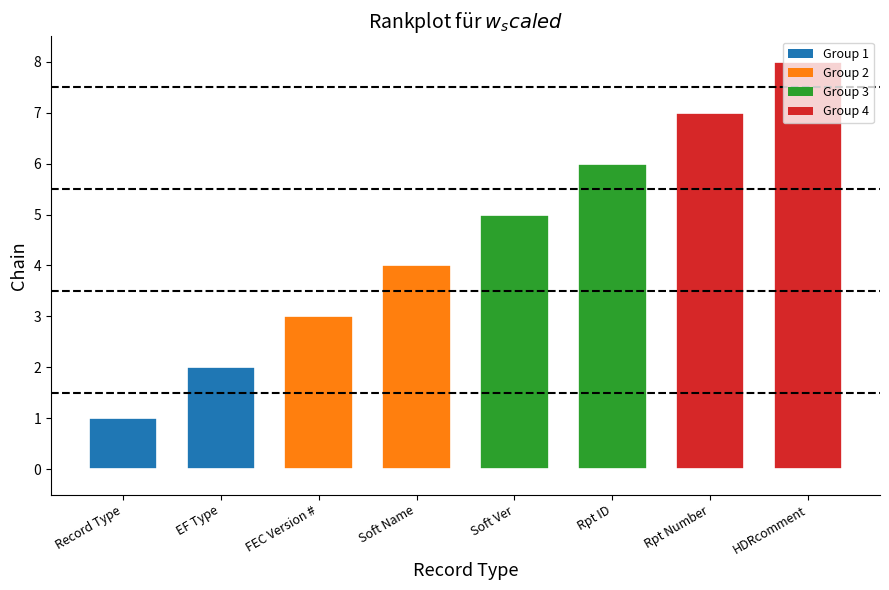

What is the sum of the values at HDRcomment and Rpt ID?

14